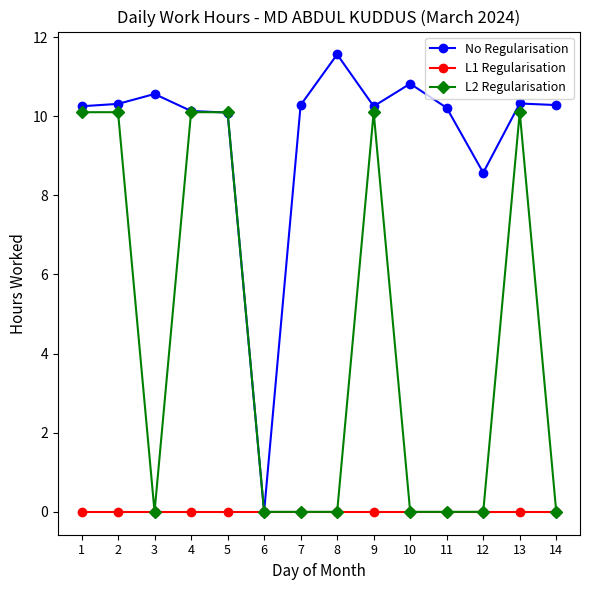

True or false: No Regularisation has more than 0 interior local peaks.

True